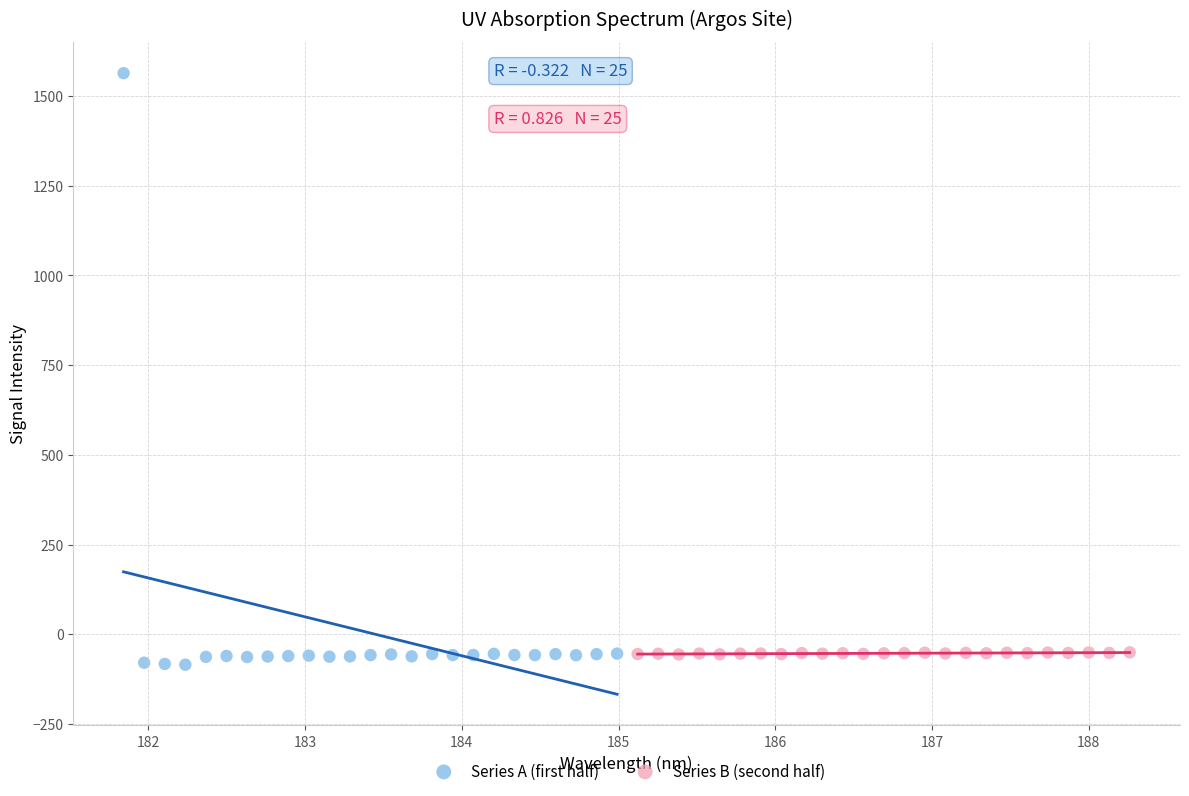

Which series reaches the maximum Y coordinate?

Series A (first half)